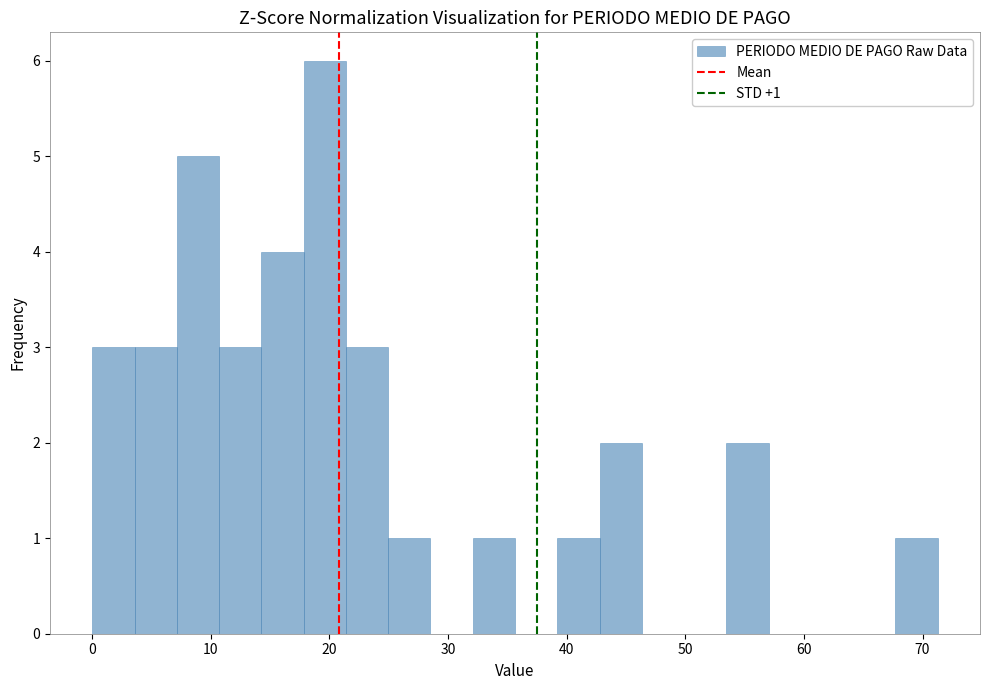

Read against the x-axis, roughly where is the centre of the tallest bar?

20